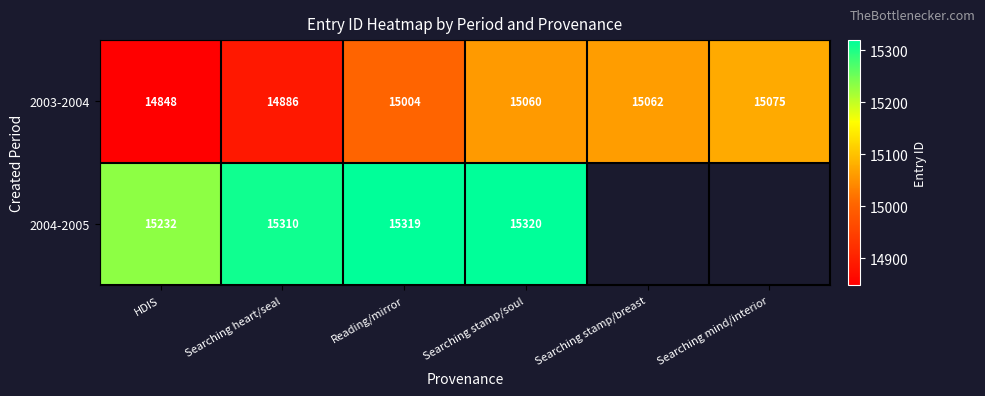

Which has a higher value, Searching stamp/breast or HDIS?

Searching stamp/breast